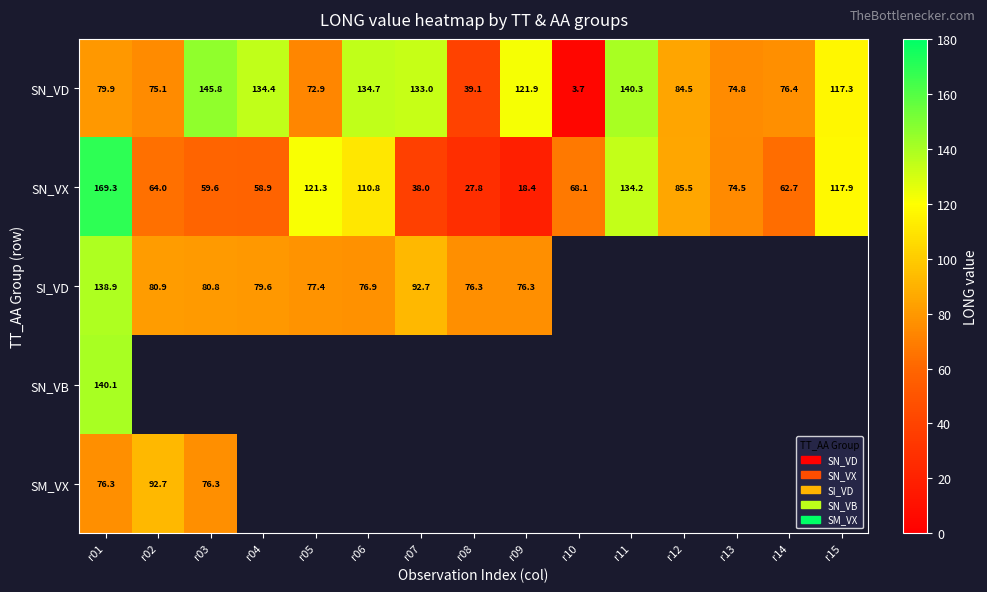

What is the sum of all SN_VX values?

1211.0